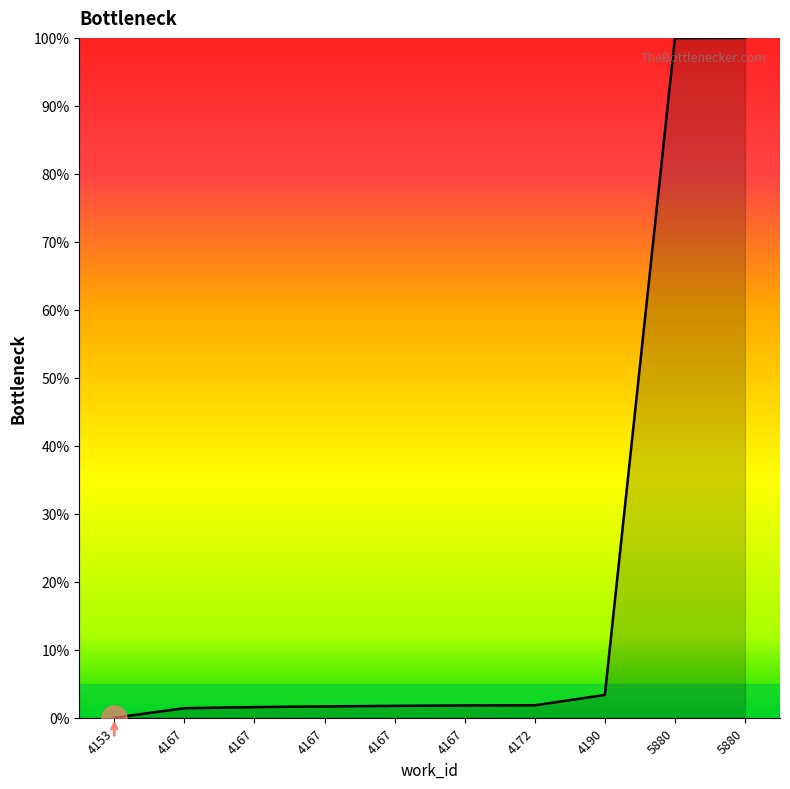

Reading left to right, transcribe all the data shown in this chart.

4153=0.0	4167=1.4	4167=1.6	4167=1.7	4167=1.7	4167=1.8	4172=1.8	4190=3.4	5880=100.0	5880=100.0